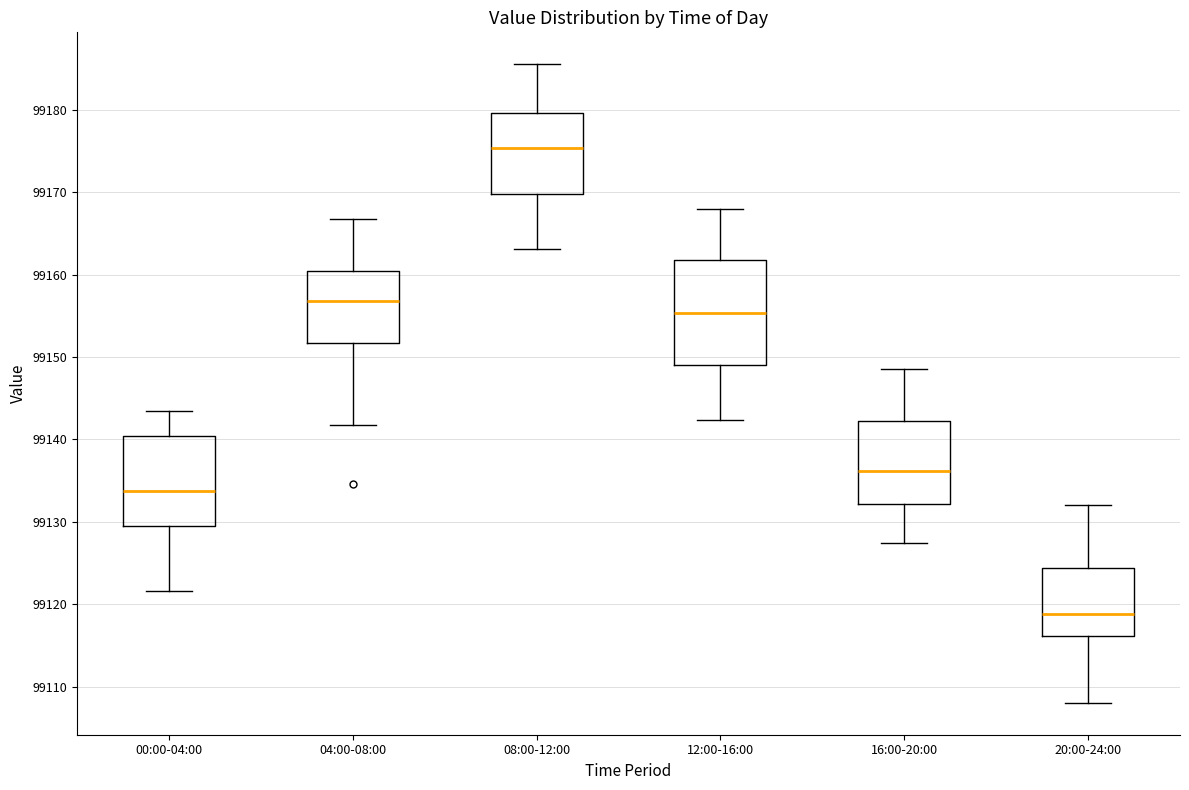

Reading left to right, transcribe this box plot: for each box, give where its median line is, the range the box spans, and where its two whiskers end, as read against the y-axis. The values are not printed on the chart, so give them approximately, as read against the axis.

00:00-04:00: median 99134, box 99129 to 99140, whiskers 99122 to 99143
04:00-08:00: median 99157, box 99152 to 99160, whiskers 99142 to 99167
08:00-12:00: median 99175, box 99170 to 99180, whiskers 99163 to 99186
12:00-16:00: median 99155, box 99149 to 99162, whiskers 99142 to 99168
16:00-20:00: median 99136, box 99132 to 99142, whiskers 99127 to 99149
20:00-24:00: median 99119, box 99116 to 99124, whiskers 99108 to 99132